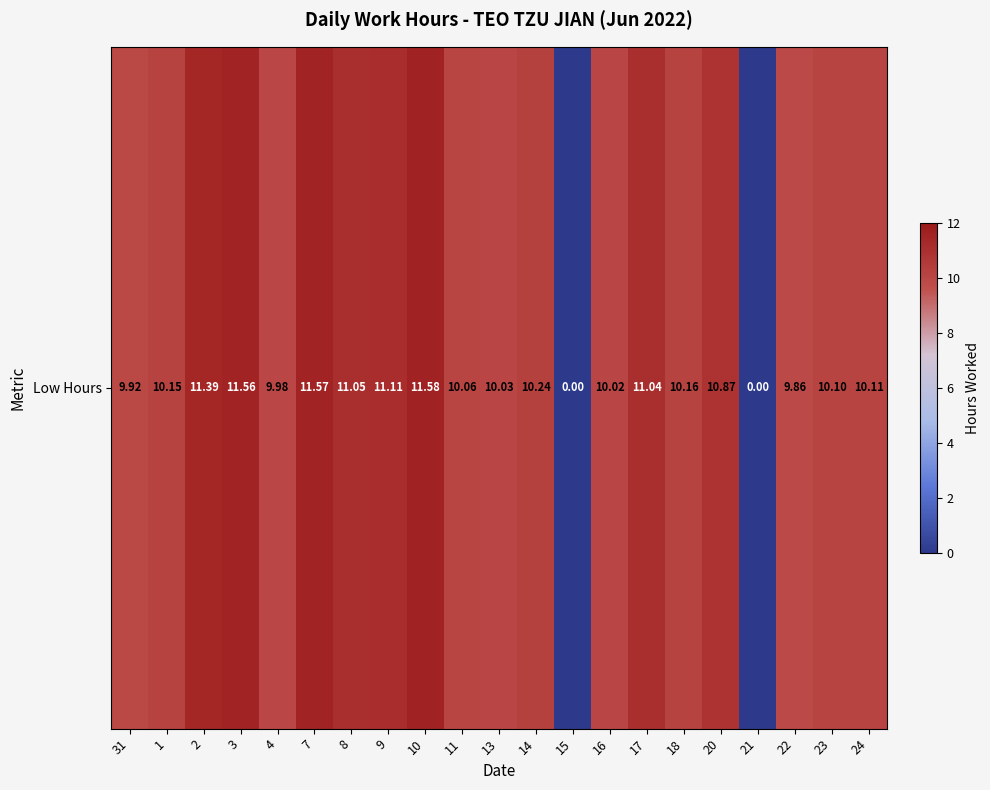

True or false: the data shows 16.1 at 16.

False